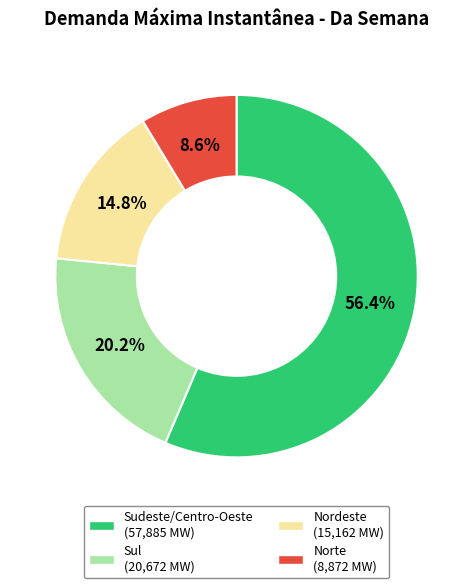

Is the sum of Nordeste and Sul greater than half?

No